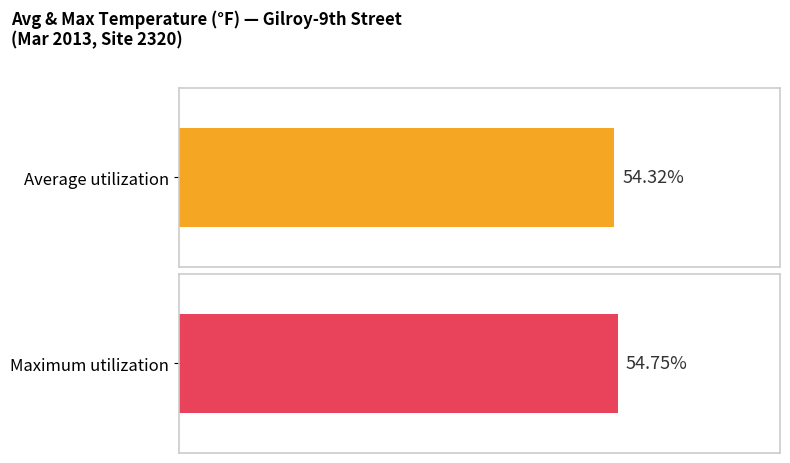

Is it true that Maximum utilization equals 85.2 at 8?

False